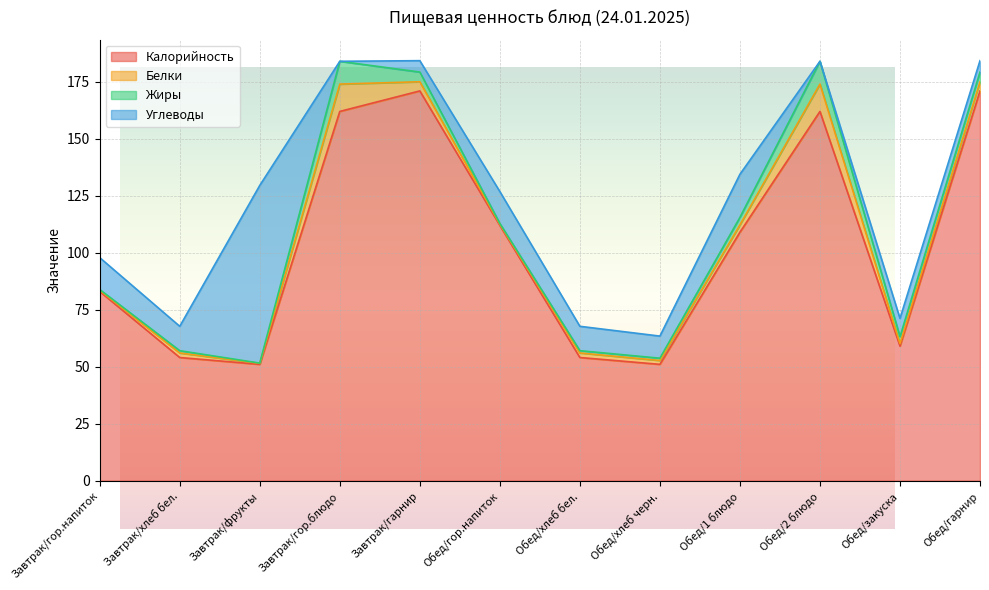

The Жиры series shows 10.0 at Завтрак/гор.блюдо. True or false?

True